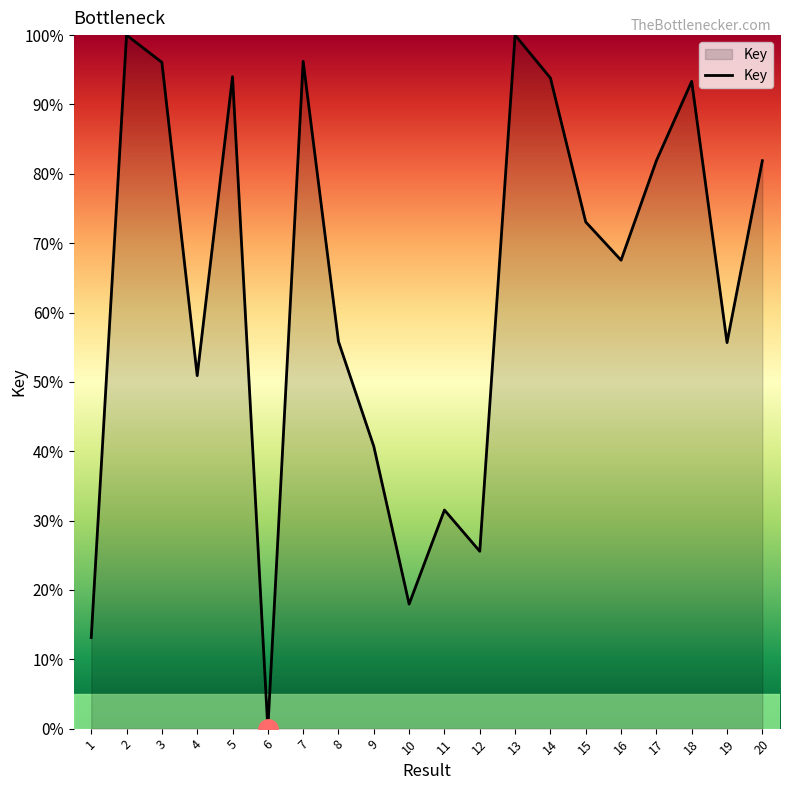

Which has a higher value, 13 or 14?

13